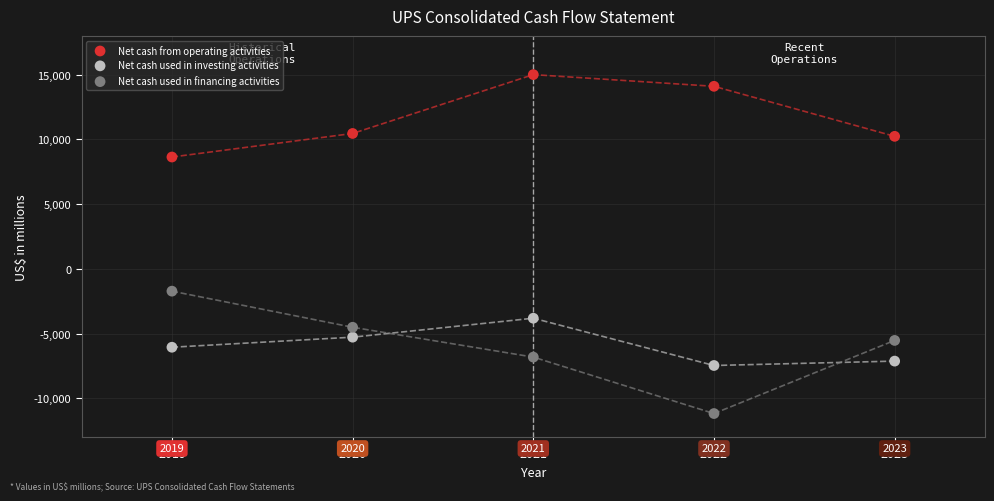

Which series has the widest spread of Y values?

Net cash used in financing activities